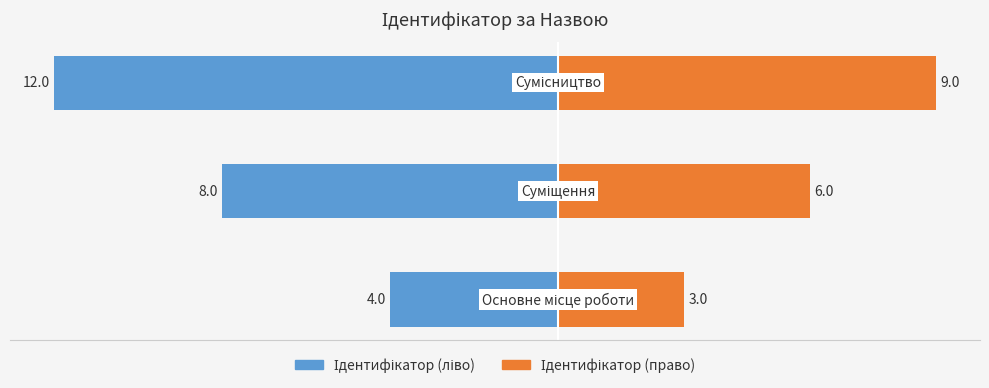

What is the average value of the Ідентифікатор (право) series?

6